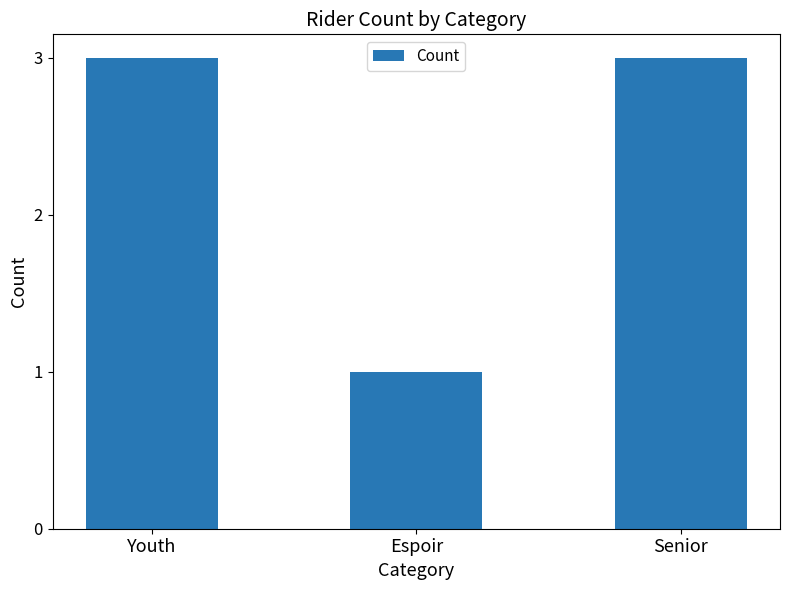

What is the sum of the values at Youth and Senior?

6